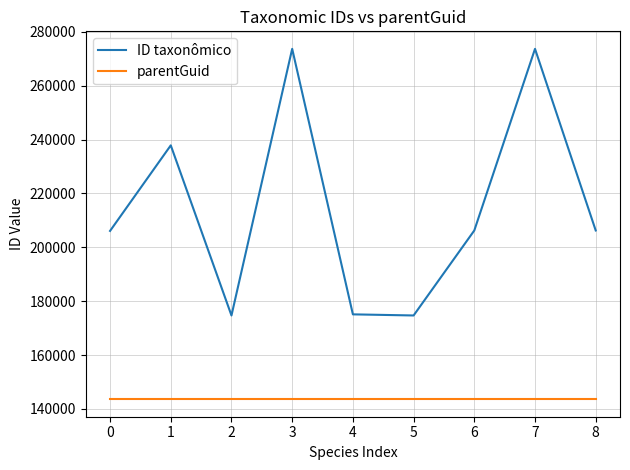

What is the difference between the highest and lowest values at 4?

31502